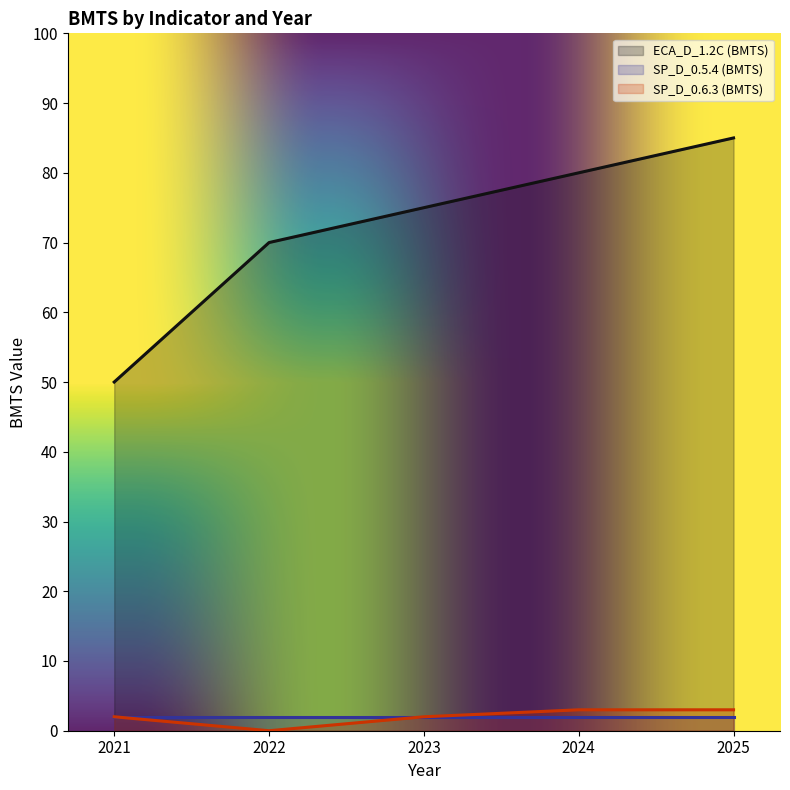

The value of SP_D_0.6.3 (BMTS) at 2025 is 5. True or false?

False